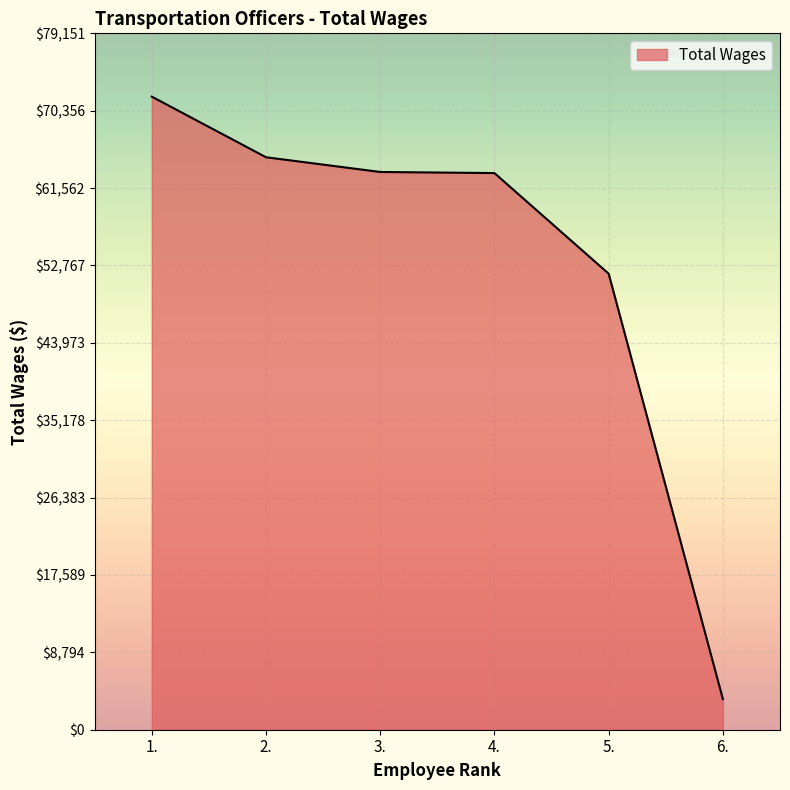

What is the smallest value displayed?

3475